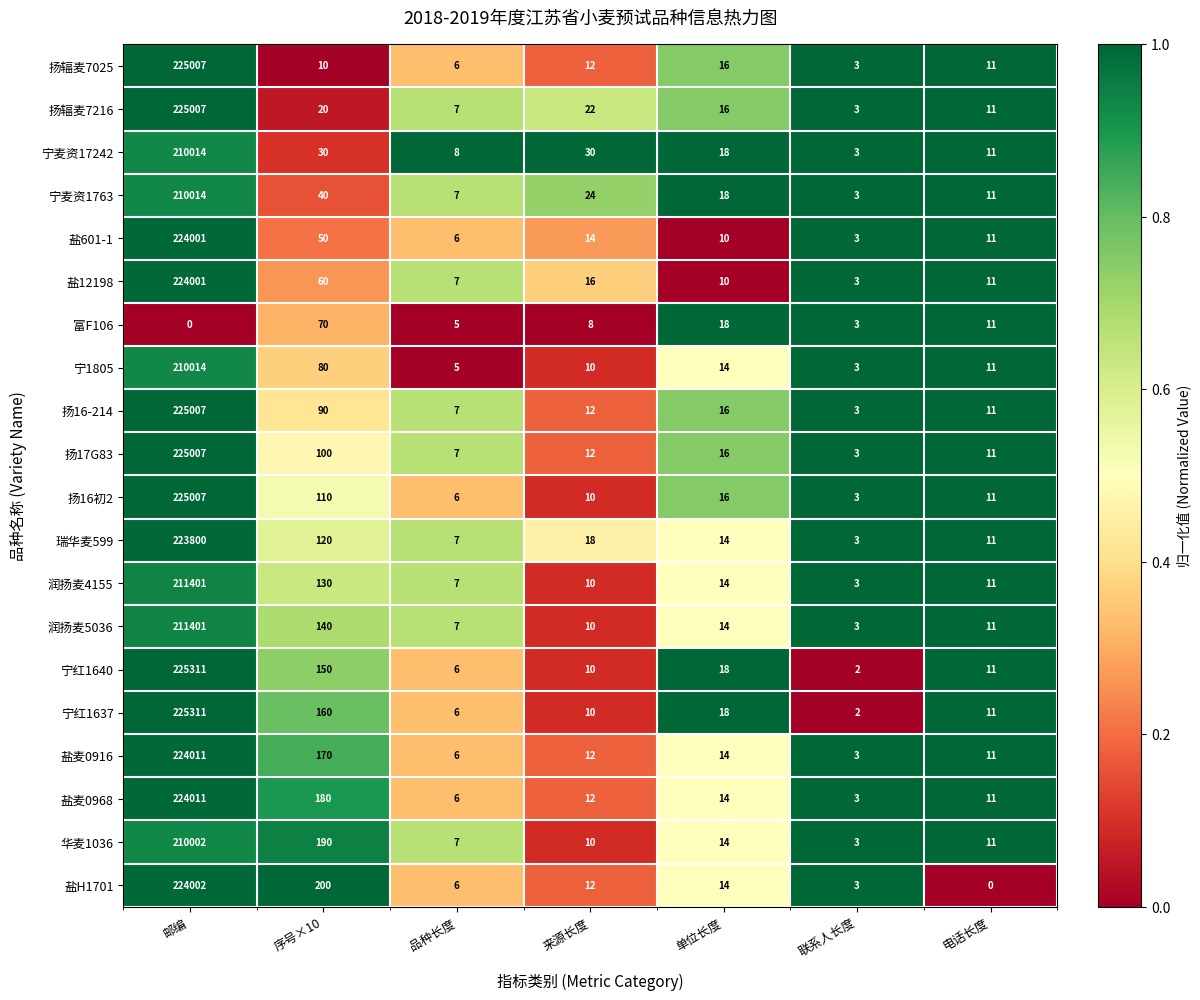

How many categories are shown in the chart?

7